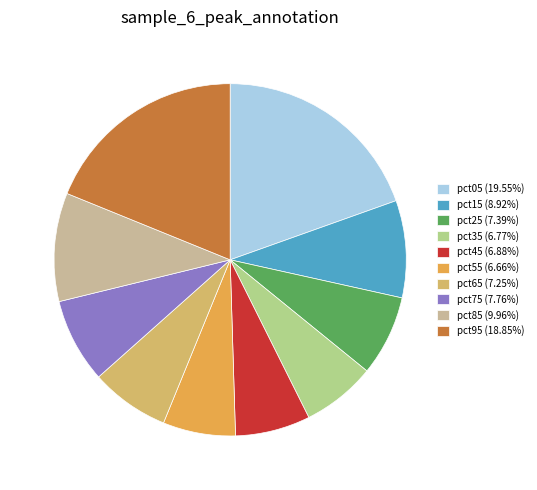

Combined, do pct95 (18.85%) and pct55 (6.66%) account for over 50%?

No